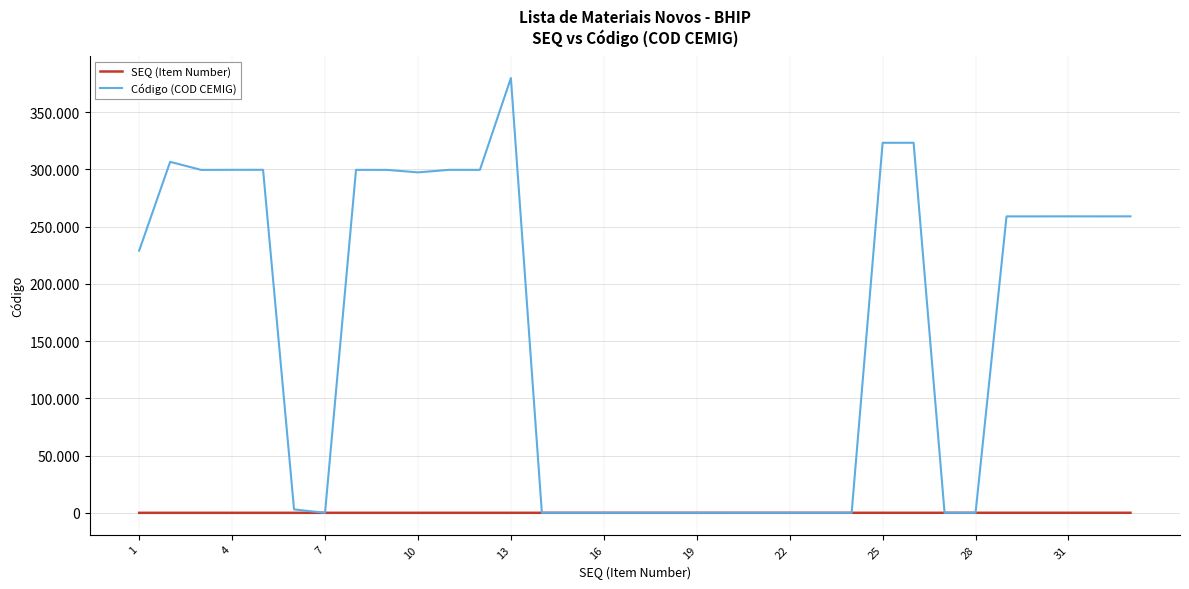

What are all the series names shown in the legend?

SEQ (Item Number), Código (COD CEMIG)